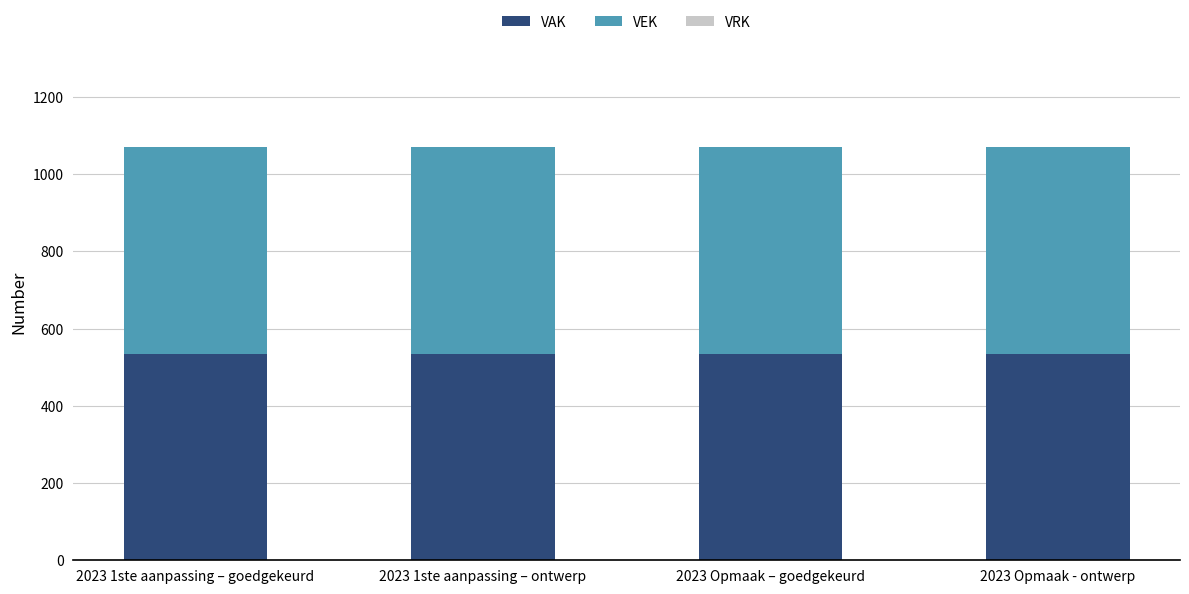

What is the maximum value for VEK?

535